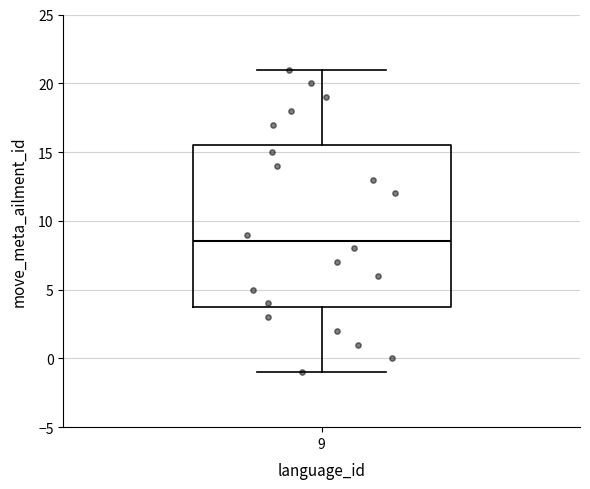

Read this box plot against the y-axis: the position of the median line, the range covered by the box, and the ends of both whiskers. The values are not printed on the chart, so give them approximately, as read against the axis.

median 8.5, box 4.0 to 15.5, whiskers -1.0 to 21.0